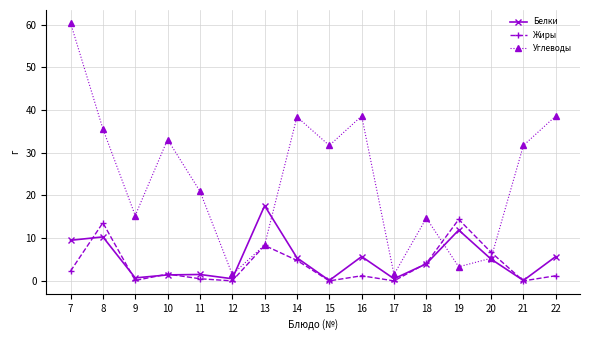

Where is Жиры nearest to the value 7?

20